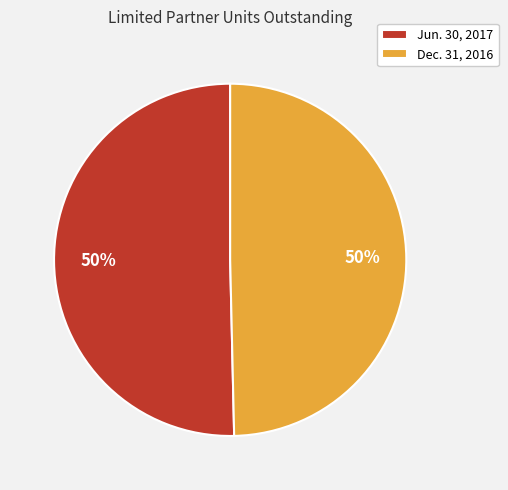

Do Dec. 31, 2016 and Jun. 30, 2017 together represent more than half of the pie?

Yes